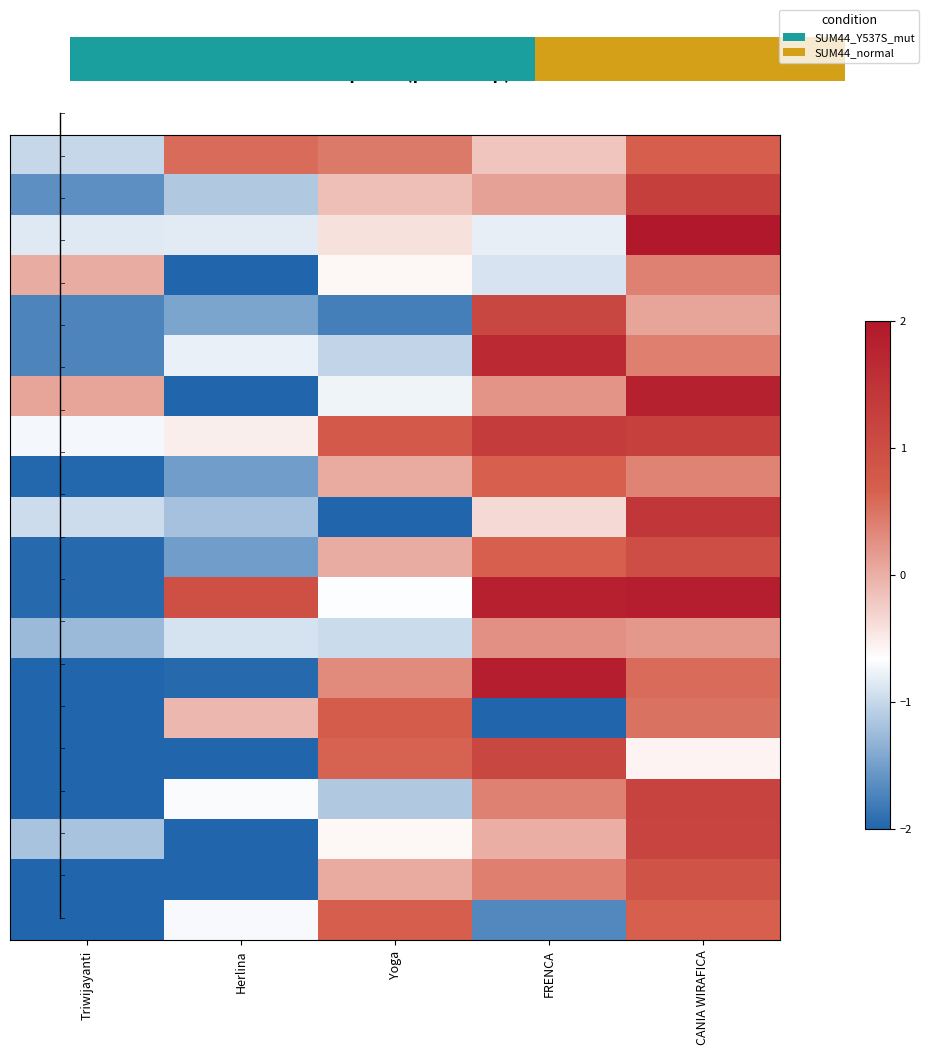

What is the total value across all series at CANIA WIRAFICA?

17.1